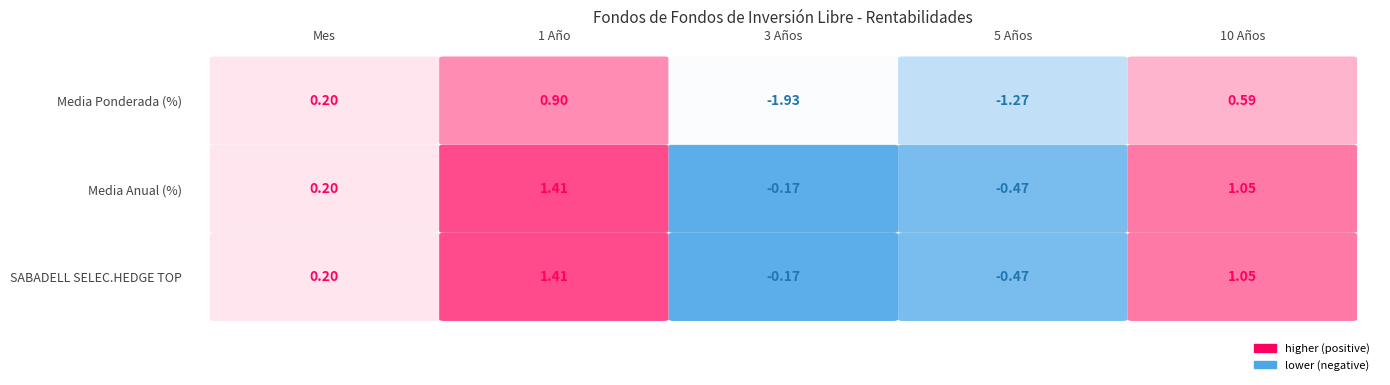

What is the sum of all Rentabil.Media Anual (%) ponderada values?

-1.5